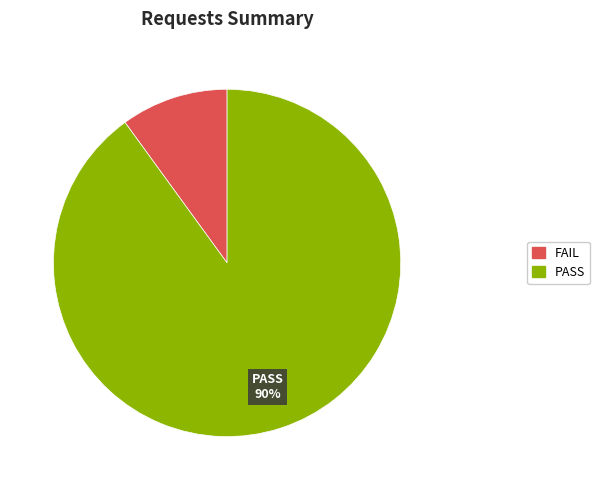

Does any single category account for the majority?

Yes